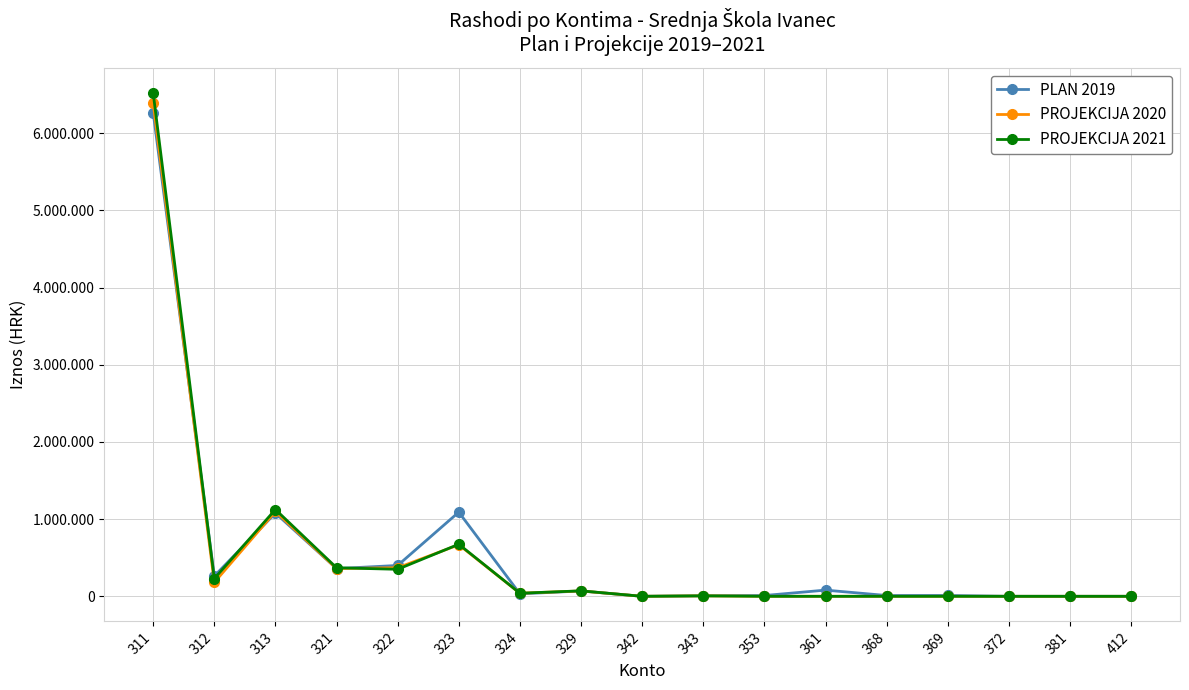

The PROJEKCIJA 2020 series shows -3900565 at 412. True or false?

False